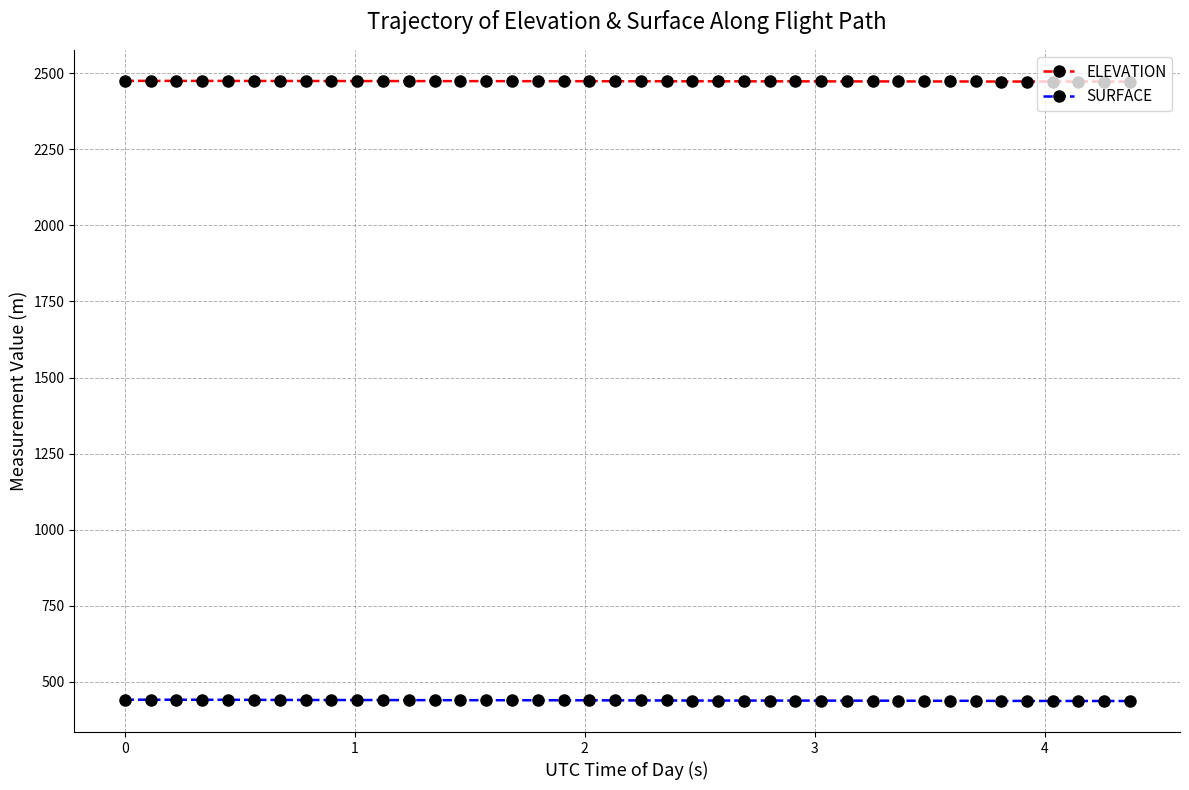

Rank the series by their average value, from highest to lowest.

ELEVATION, SURFACE